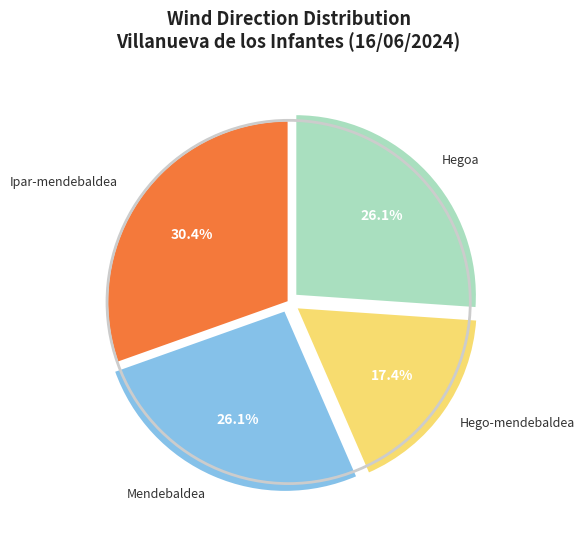

Is there a majority slice in this chart?

No